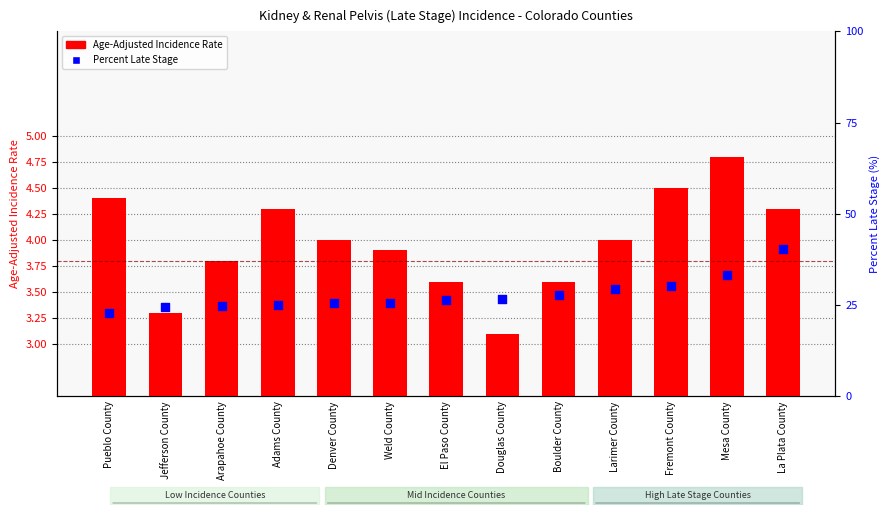

What are all the series names shown in the legend?

Age-Adjusted Incidence Rate, Percent Late Stage